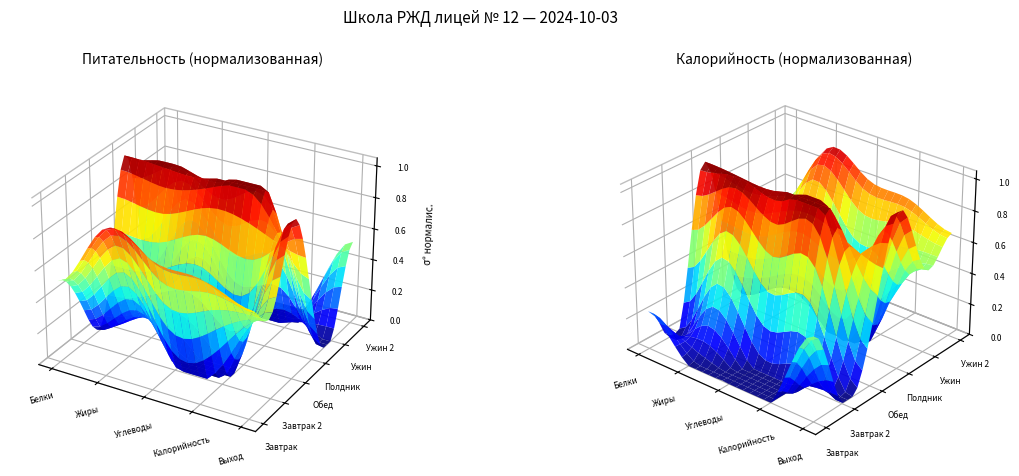

How many values in Завтрак 2 are above zero?

2